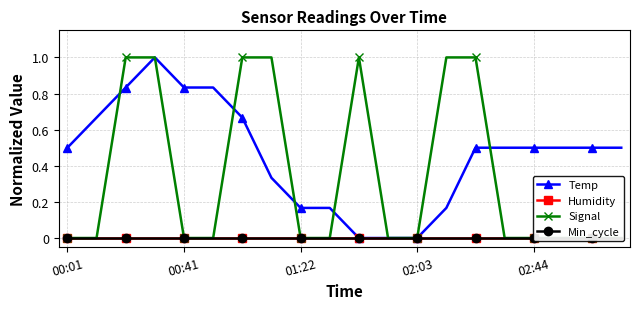

How many Temp values are between 0 and 1?

20